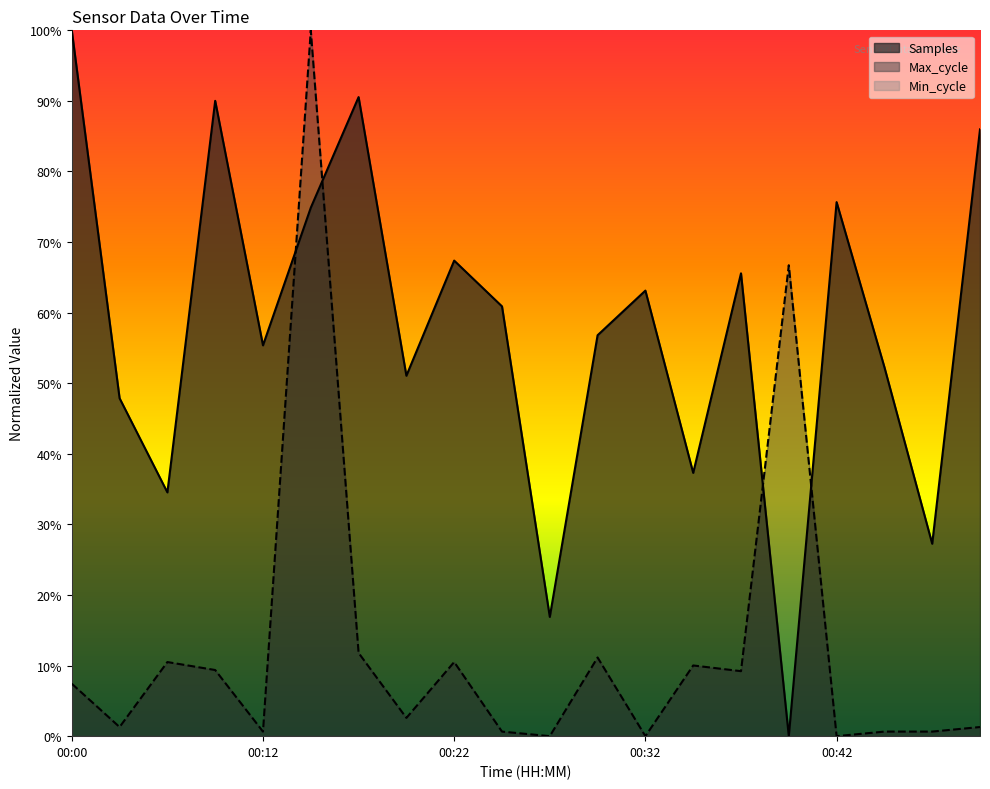

Does the chart display data point markers on the line(s)?

No